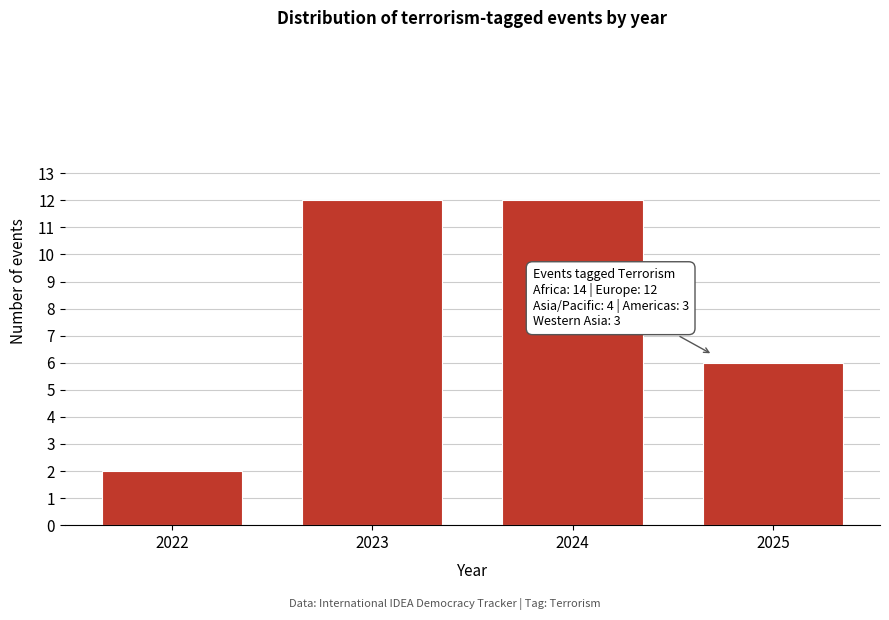

Reading right to left, list all the values displayed in this chart.

6	12	12	2